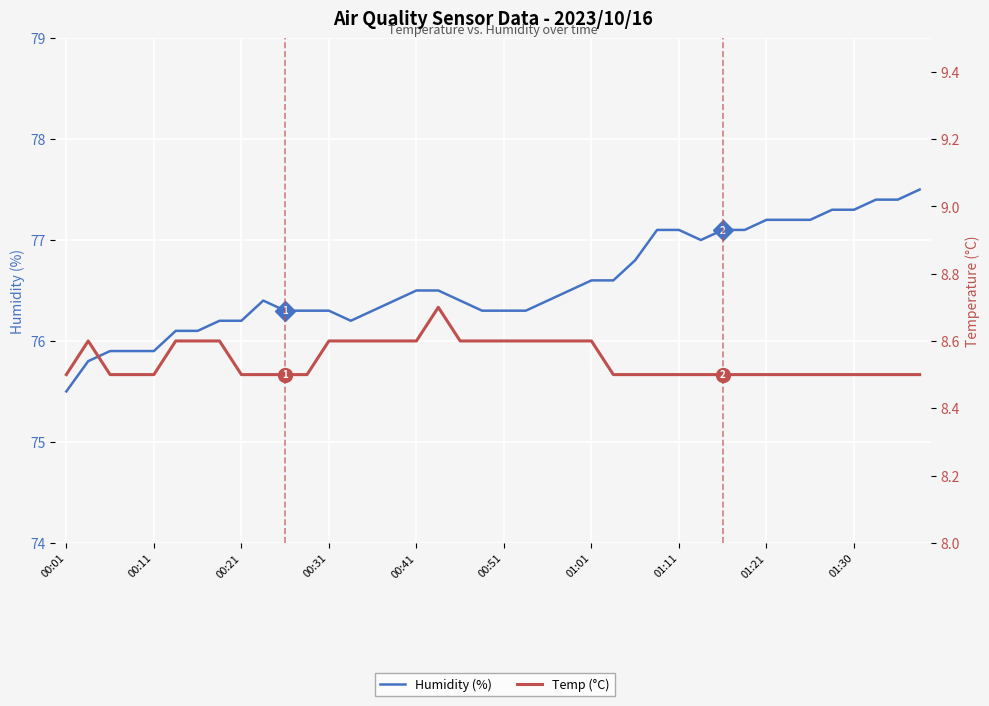

At how many categories does at least one series exceed 11?

40